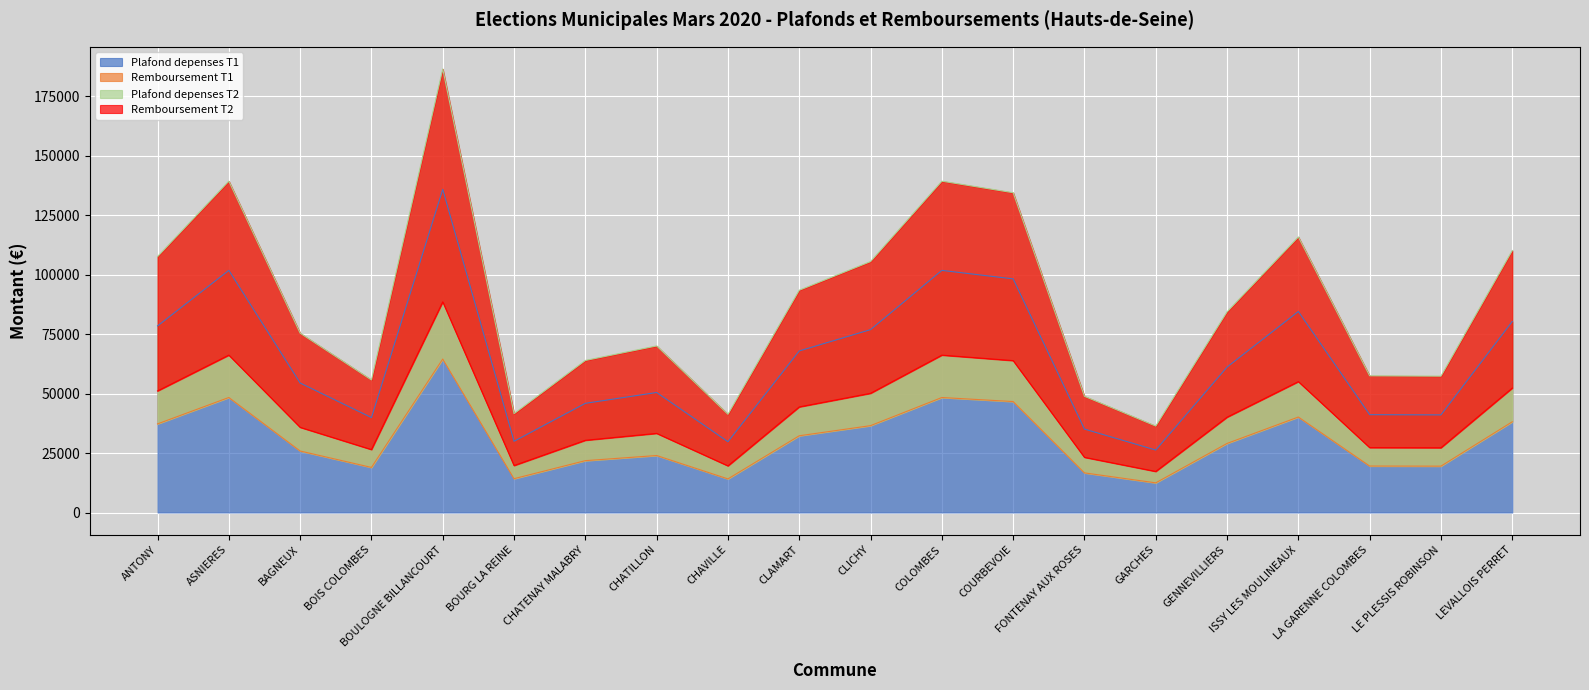

How many interior local valleys does the Plafond depenses T1 series have?

5